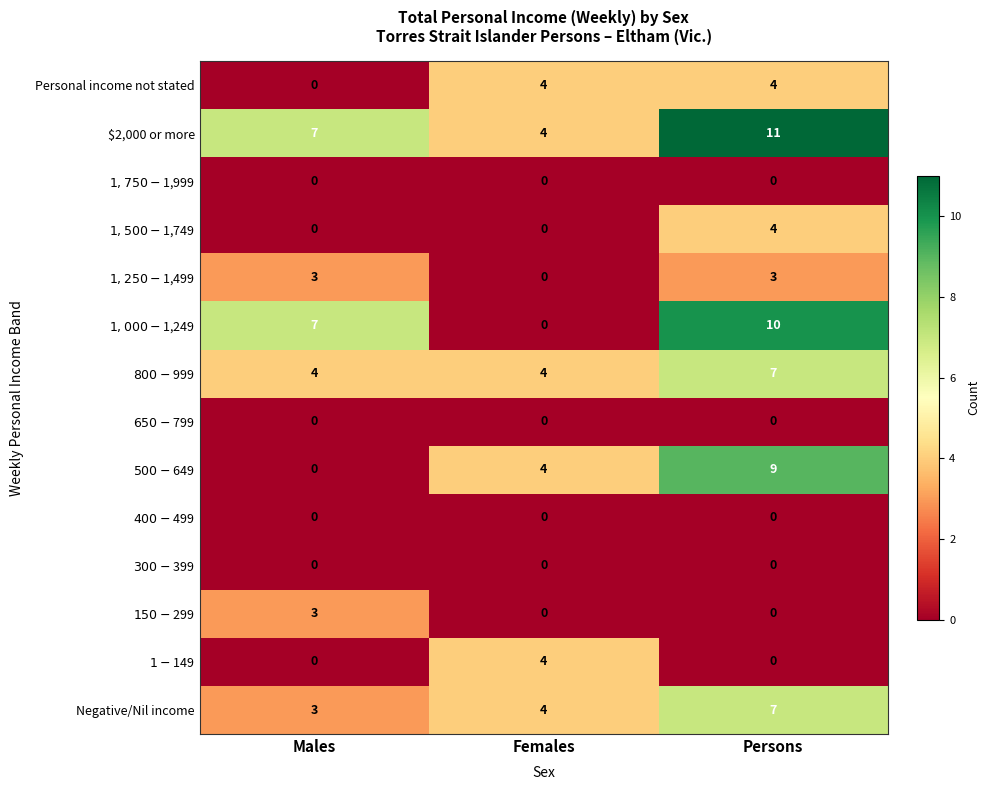

Which series has the largest range (max minus min)?

$1,000-$1,249